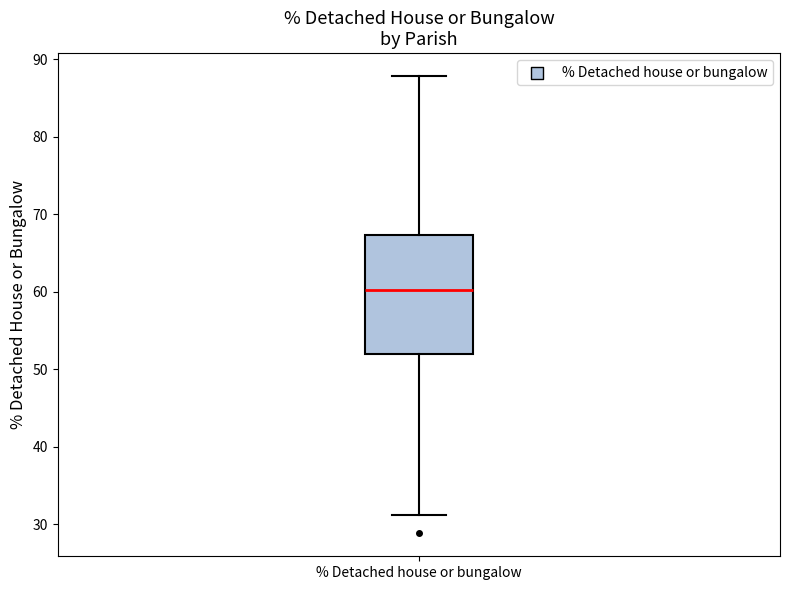

Read this box plot against the y-axis: the position of the median line, the range covered by the box, and the ends of both whiskers. The values are not printed on the chart, so give them approximately, as read against the axis.

median 60, box 52 to 67, whiskers 31 to 88